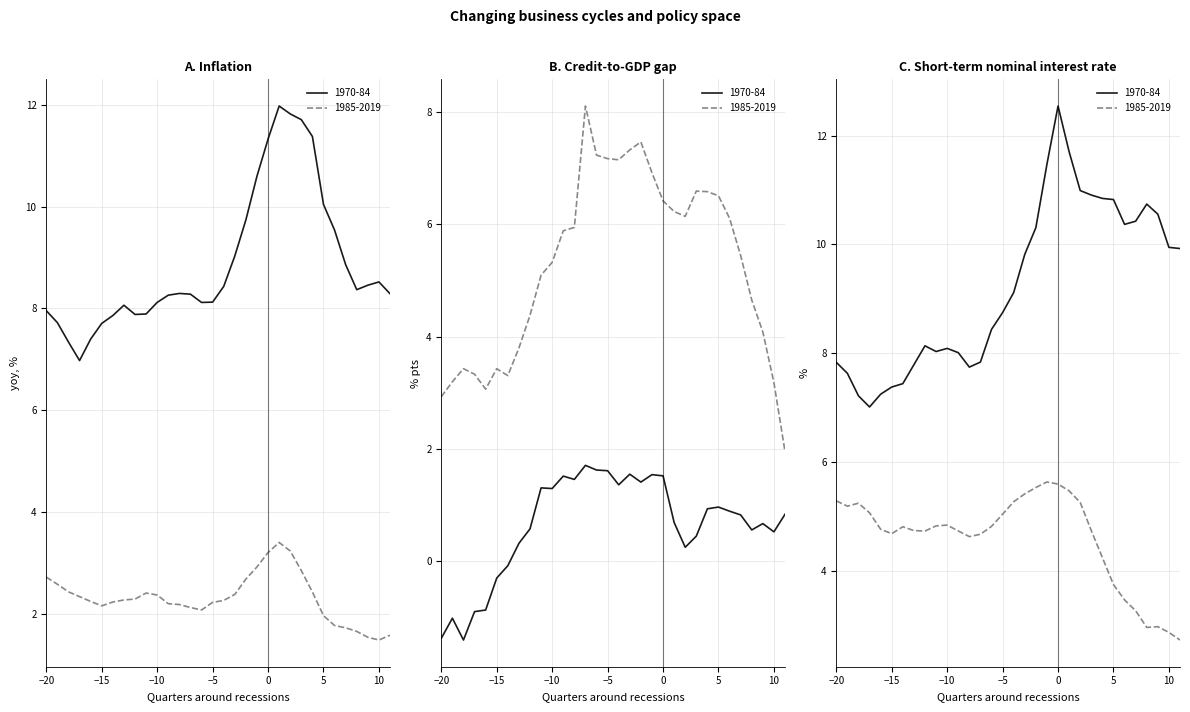

How many values in B. Credit-to-GDP gap 1970-84 are below zero?

7